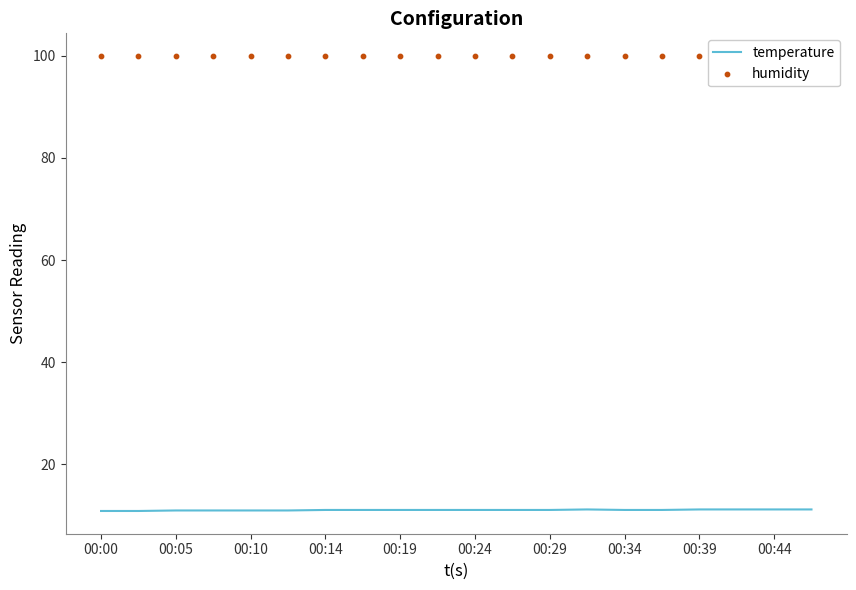

Which series has the largest total across all categories?

humidity